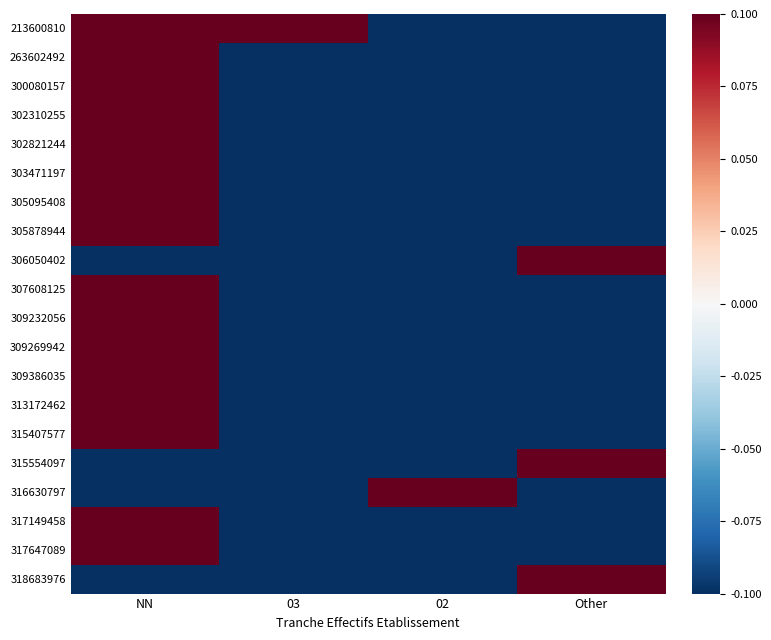

Reading left to right, extract all data points from this chart.

213600810: NN=0.1	03=0.1	02=-0.1	Other=-0.1
263602492: NN=0.1	03=-0.1	02=-0.1	Other=-0.1
300080157: NN=0.1	03=-0.1	02=-0.1	Other=-0.1
302310255: NN=0.1	03=-0.1	02=-0.1	Other=-0.1
302821244: NN=0.1	03=-0.1	02=-0.1	Other=-0.1
303471197: NN=0.1	03=-0.1	02=-0.1	Other=-0.1
305095408: NN=0.1	03=-0.1	02=-0.1	Other=-0.1
305878944: NN=0.1	03=-0.1	02=-0.1	Other=-0.1
306050402: NN=-0.1	03=-0.1	02=-0.1	Other=0.1
307608125: NN=0.1	03=-0.1	02=-0.1	Other=-0.1
309232056: NN=0.1	03=-0.1	02=-0.1	Other=-0.1
309269942: NN=0.1	03=-0.1	02=-0.1	Other=-0.1
309386035: NN=0.1	03=-0.1	02=-0.1	Other=-0.1
313172462: NN=0.1	03=-0.1	02=-0.1	Other=-0.1
315407577: NN=0.1	03=-0.1	02=-0.1	Other=-0.1
315554097: NN=-0.1	03=-0.1	02=-0.1	Other=0.1
316630797: NN=-0.1	03=-0.1	02=0.1	Other=-0.1
317149458: NN=0.1	03=-0.1	02=-0.1	Other=-0.1
317647089: NN=0.1	03=-0.1	02=-0.1	Other=-0.1
318683976: NN=-0.1	03=-0.1	02=-0.1	Other=0.1